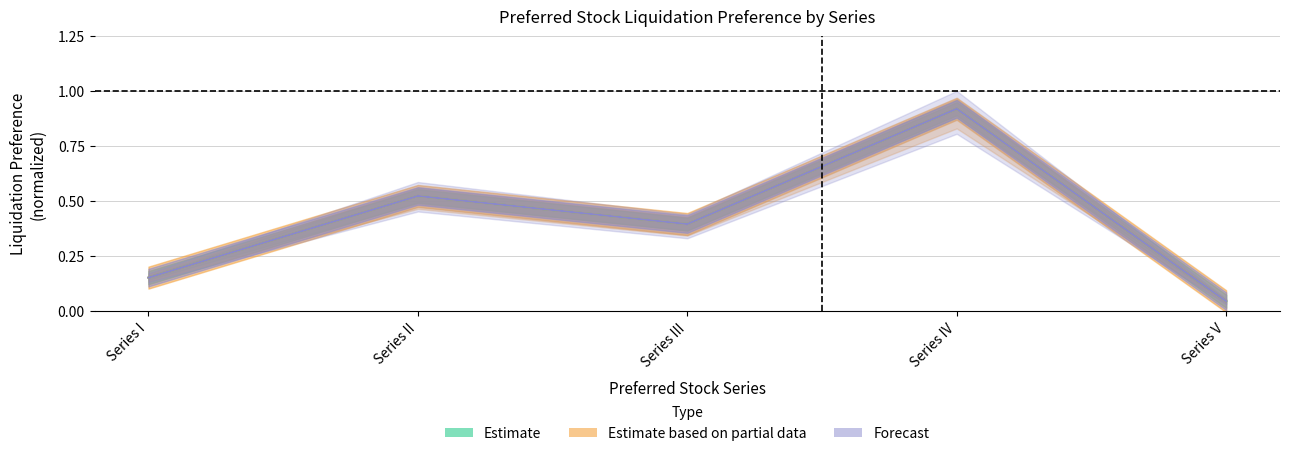

How many categories are shown in the chart?

5